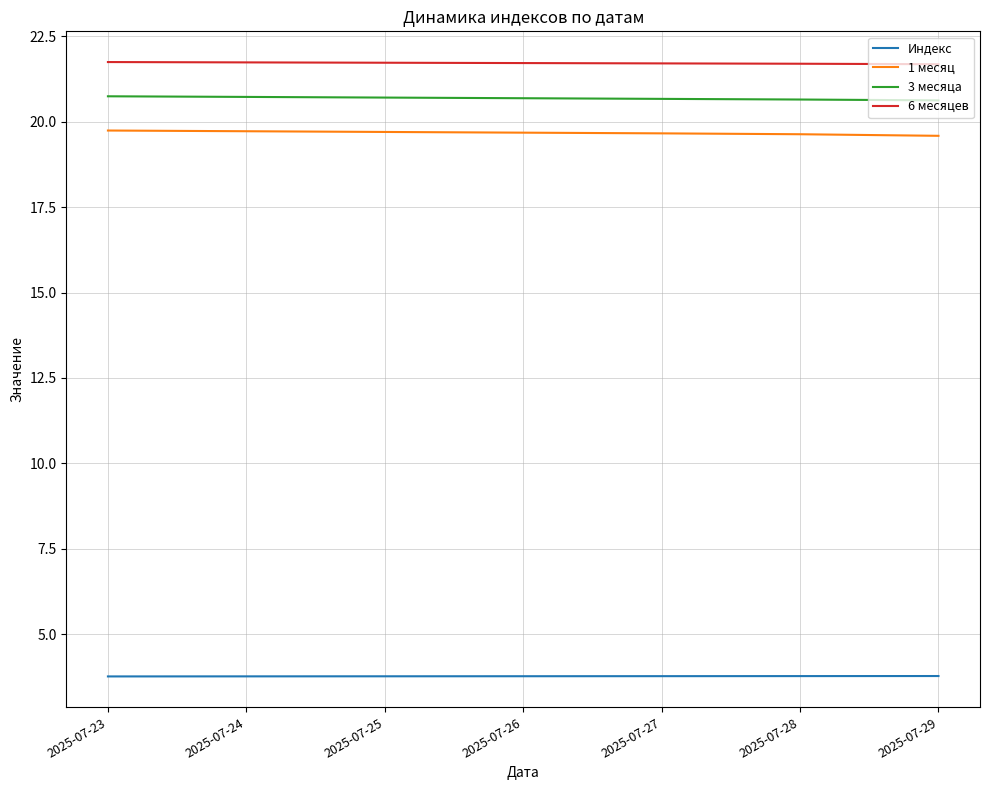

How many distinct data groups are displayed?

4